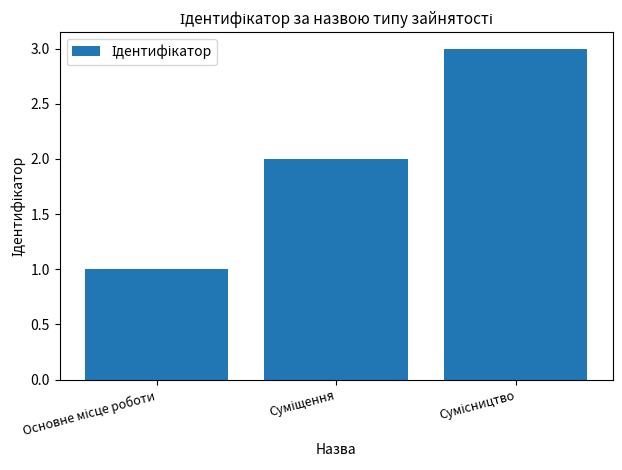

Are the bars horizontal?

No